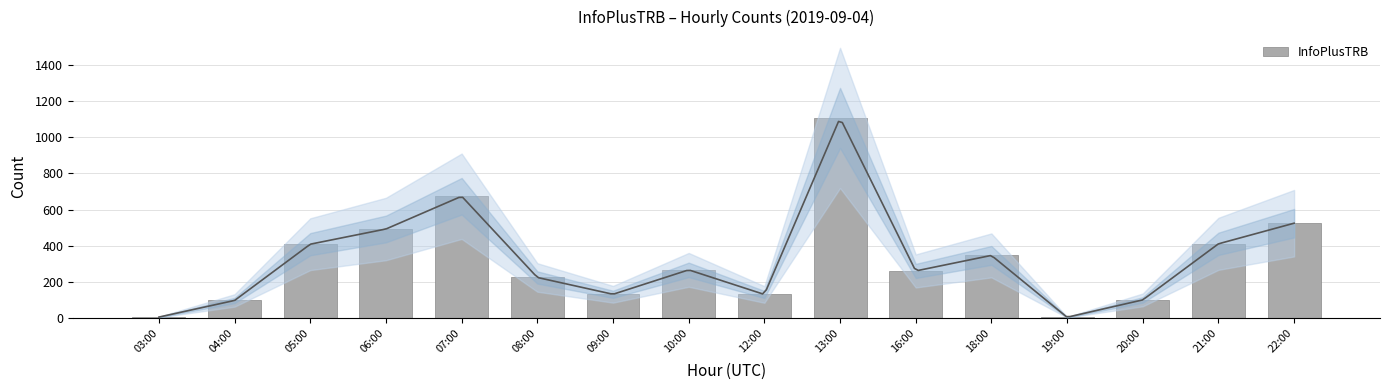

What is the value of the 4th bar from the left?

493